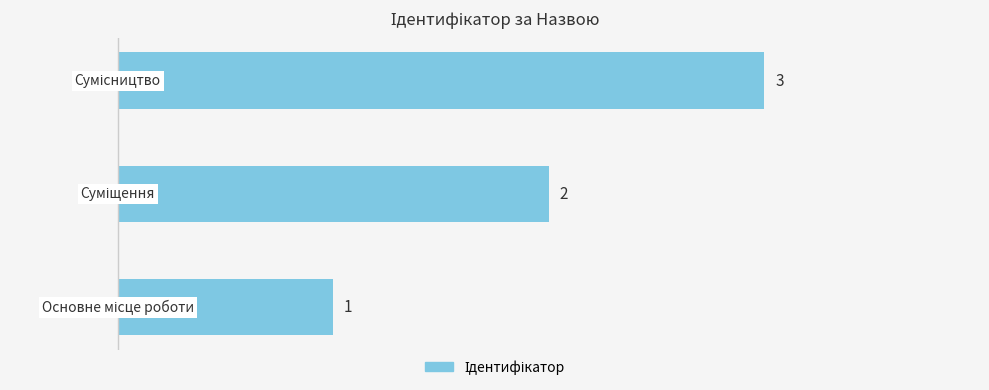

Count the number of categories in the chart.

3